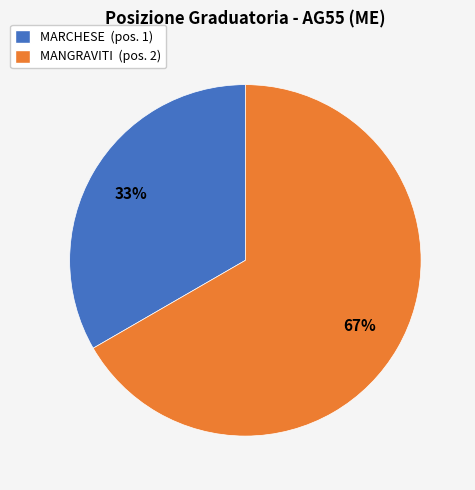

What is the smallest slice in the pie chart?

MARCHESE